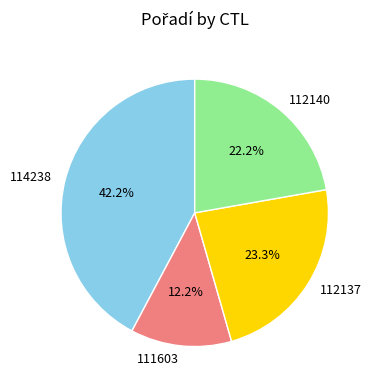

Is there a majority slice in this chart?

No